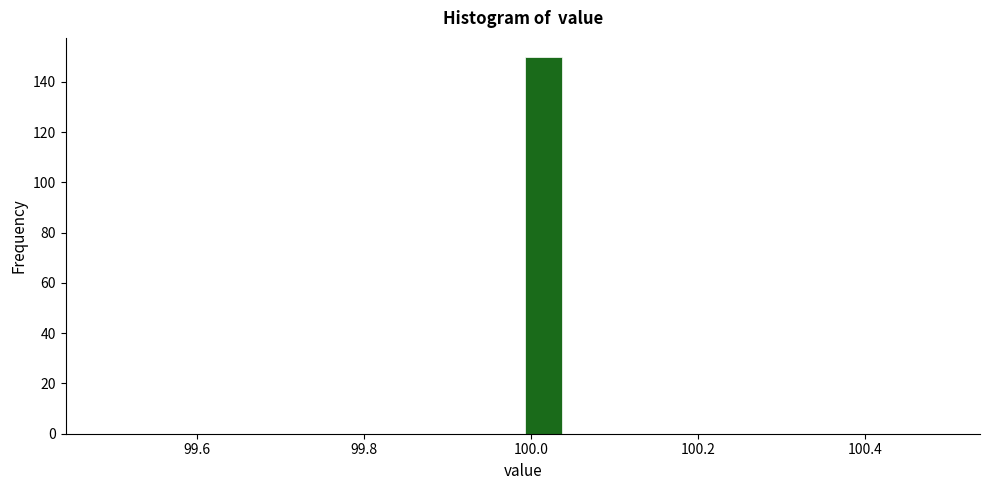

Around what value on the x-axis is the tallest bar? Give the approximate position of its centre, as read against the axis.

100.02